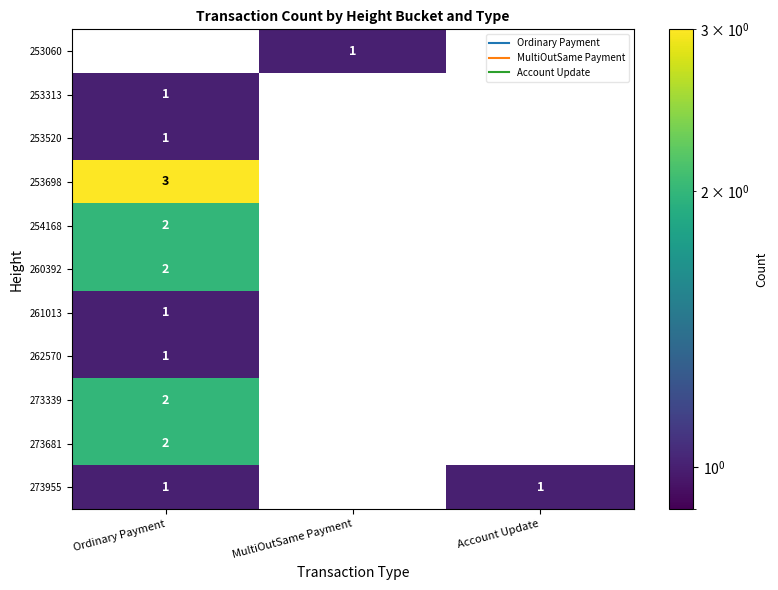

Which series has the largest range (max minus min)?

253698